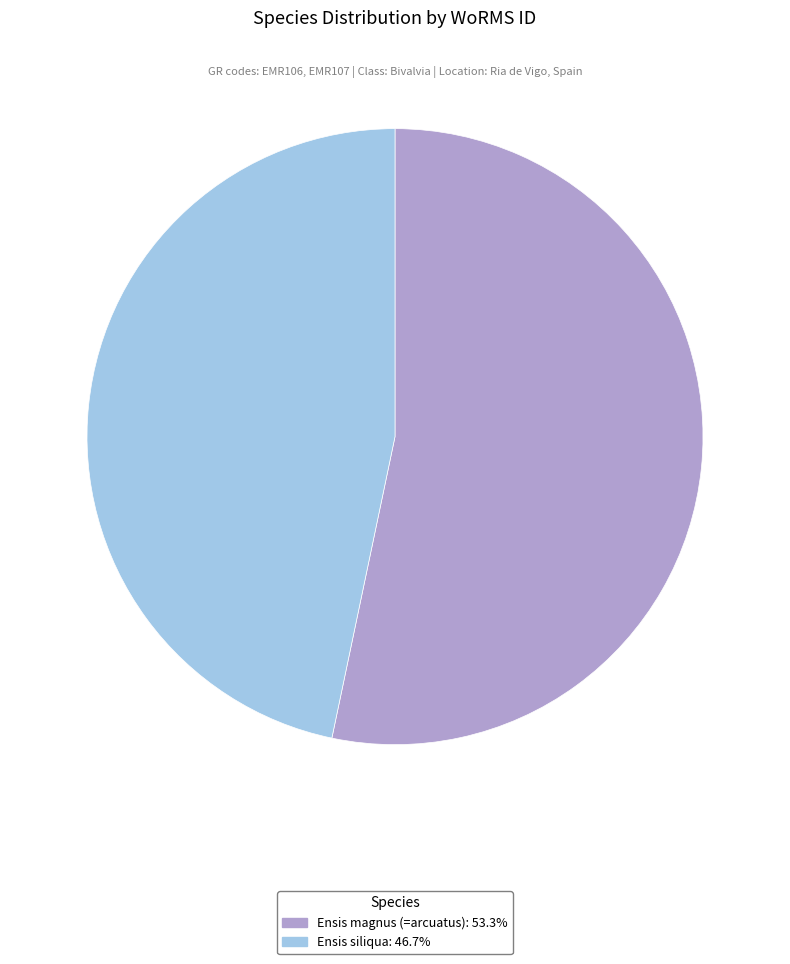

Approximately how many times larger is the value at Ensis magnus (=arcuatus): 53.3% compared to Ensis siliqua: 46.7%?

1.1